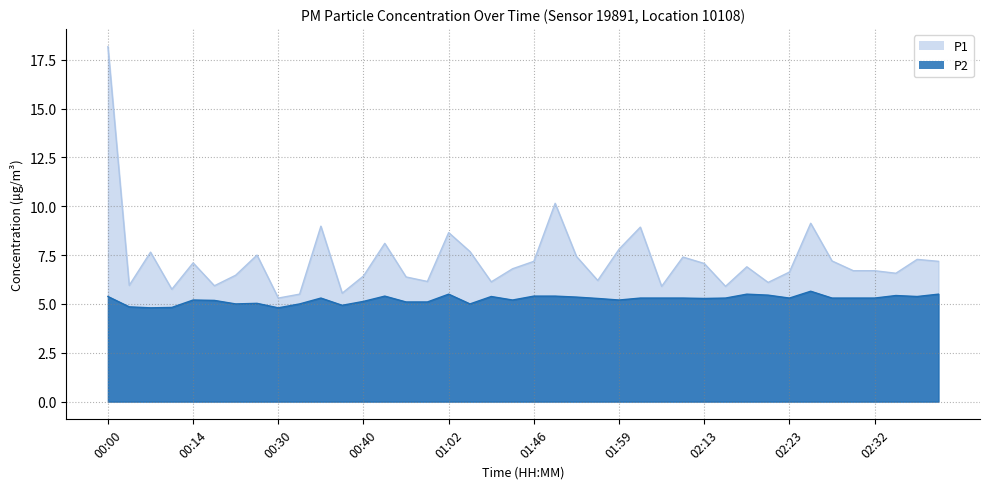

At which category does P1 reach its first local valley?

00:04